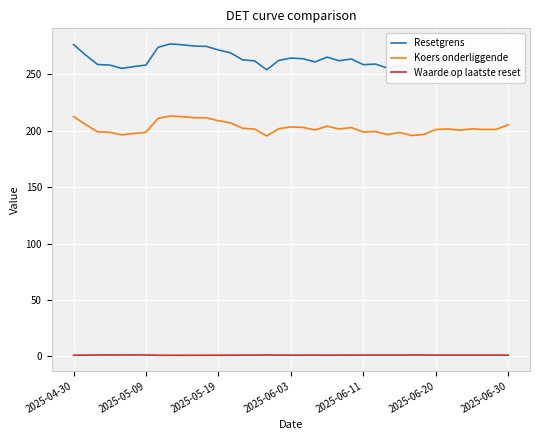

What is the maximum value shown in the chart?

276.8